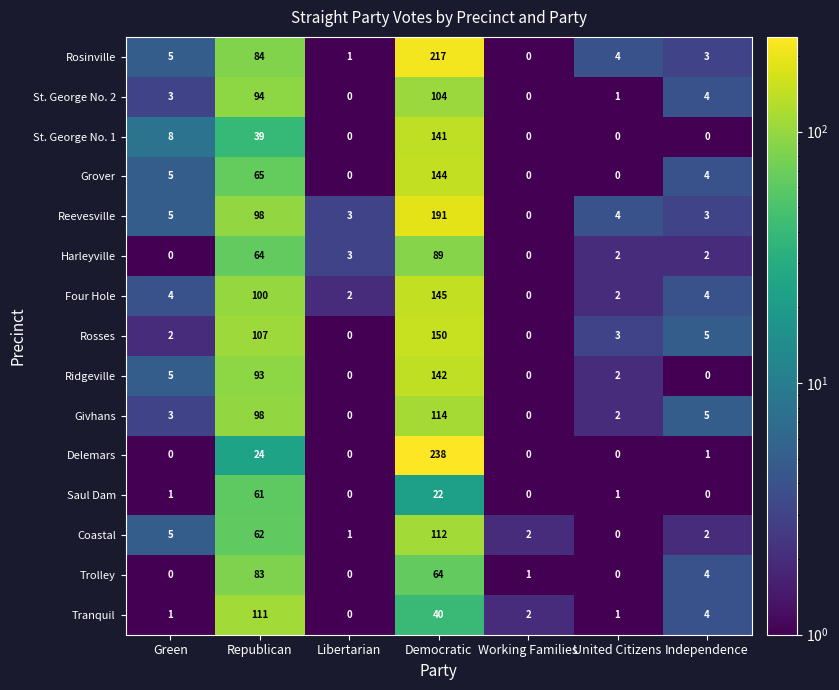

What is the sum of all Givhans values?

222